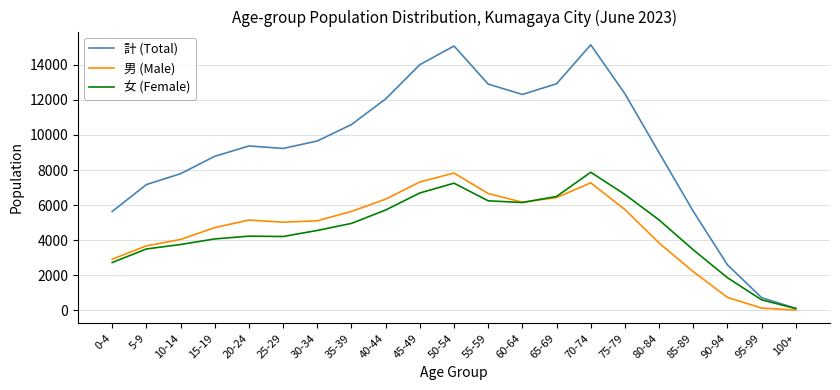

How many values in the 男 (Male) series are below 5104?

10